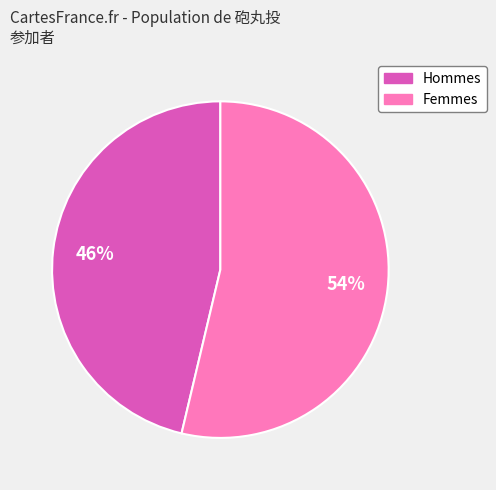

To the nearest percent, what is the average slice percentage?

50%